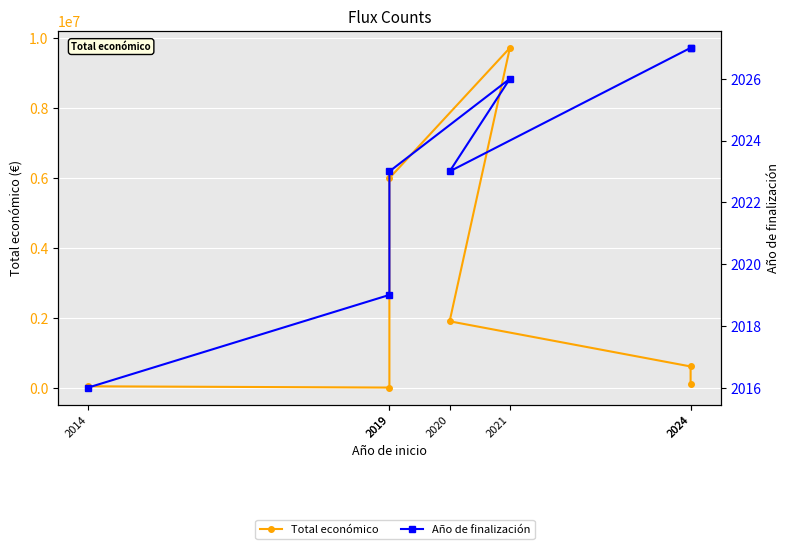

How many values in the Total económico series exceed 615375?

3